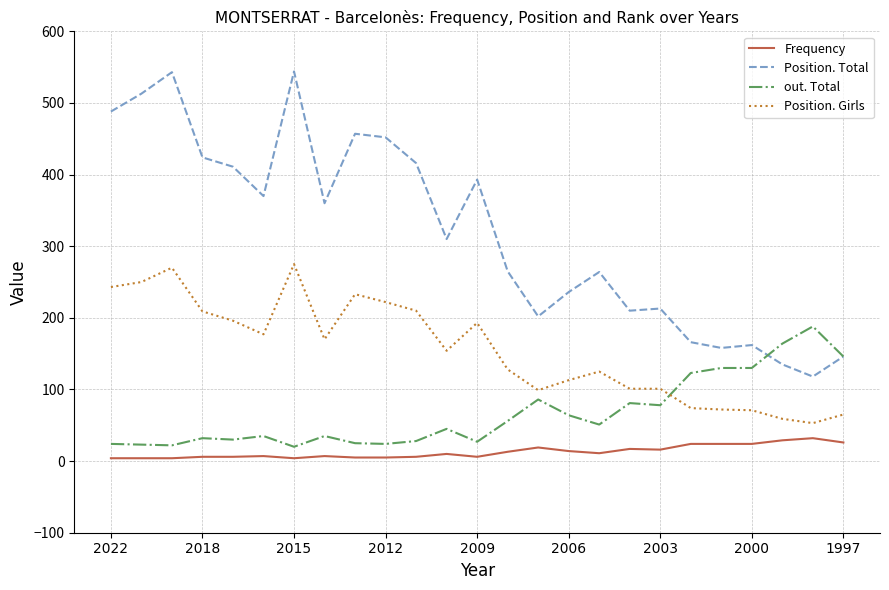

Which series has the largest total across all categories?

Position. Total